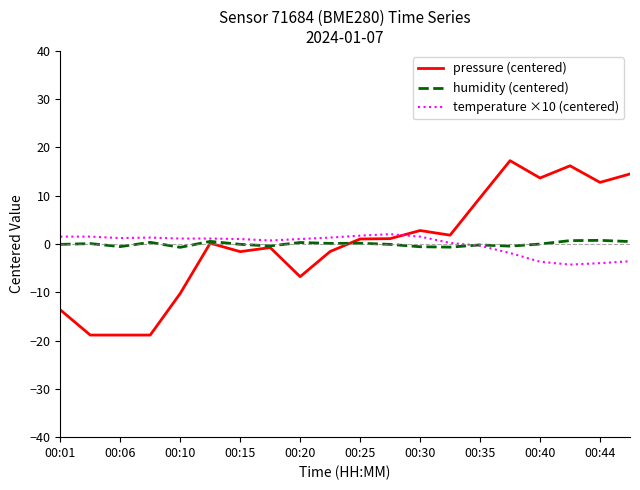

What is the greatest value displayed?

17.3